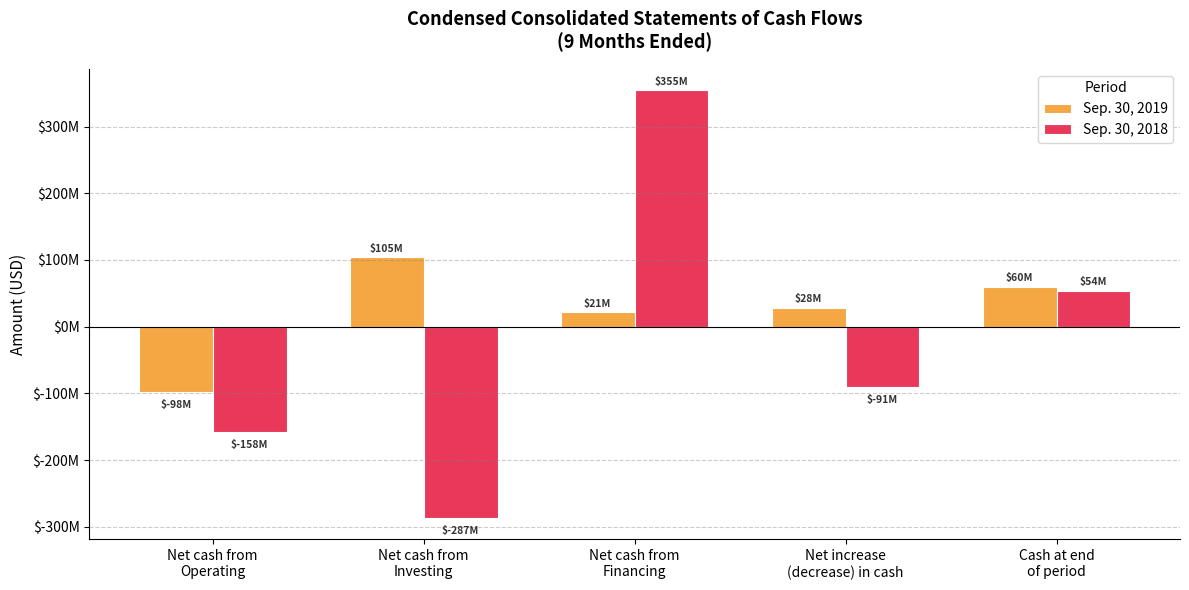

What are all the series names shown in the legend?

Sep. 30, 2019, Sep. 30, 2018